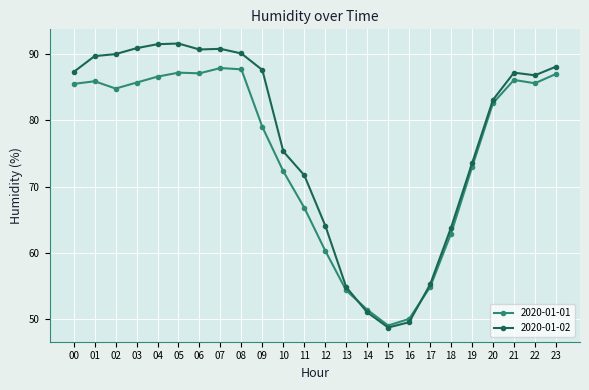

The 2020-01-01 series shows 132.9 at 01. True or false?

False